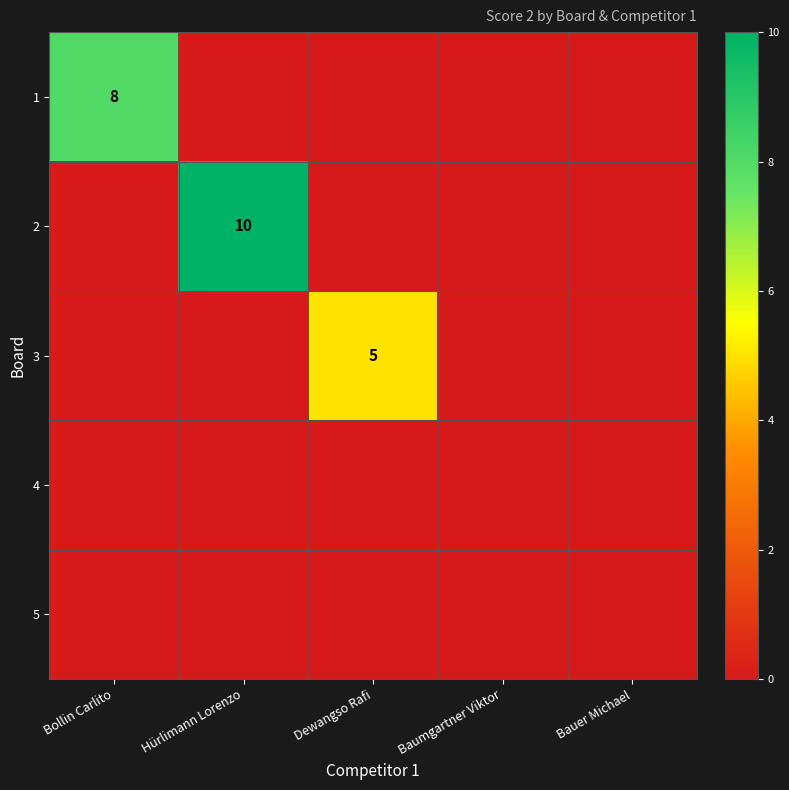

The value of 1 at Bollin Carlito is 2. True or false?

False